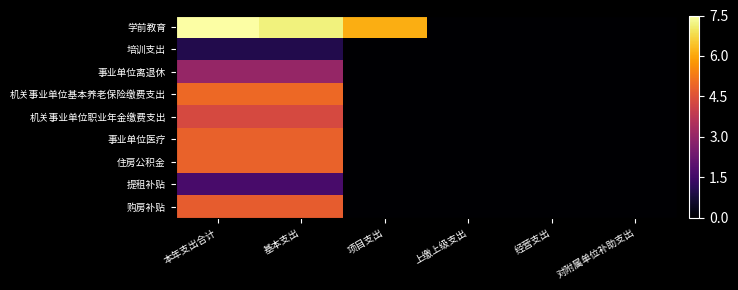

Which series has the widest spread of values?

学前教育